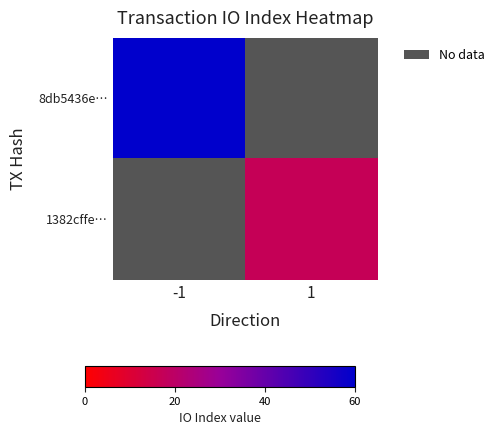

At -1, list the series in order from smallest to largest.

1382cffe…, 8db5436e…